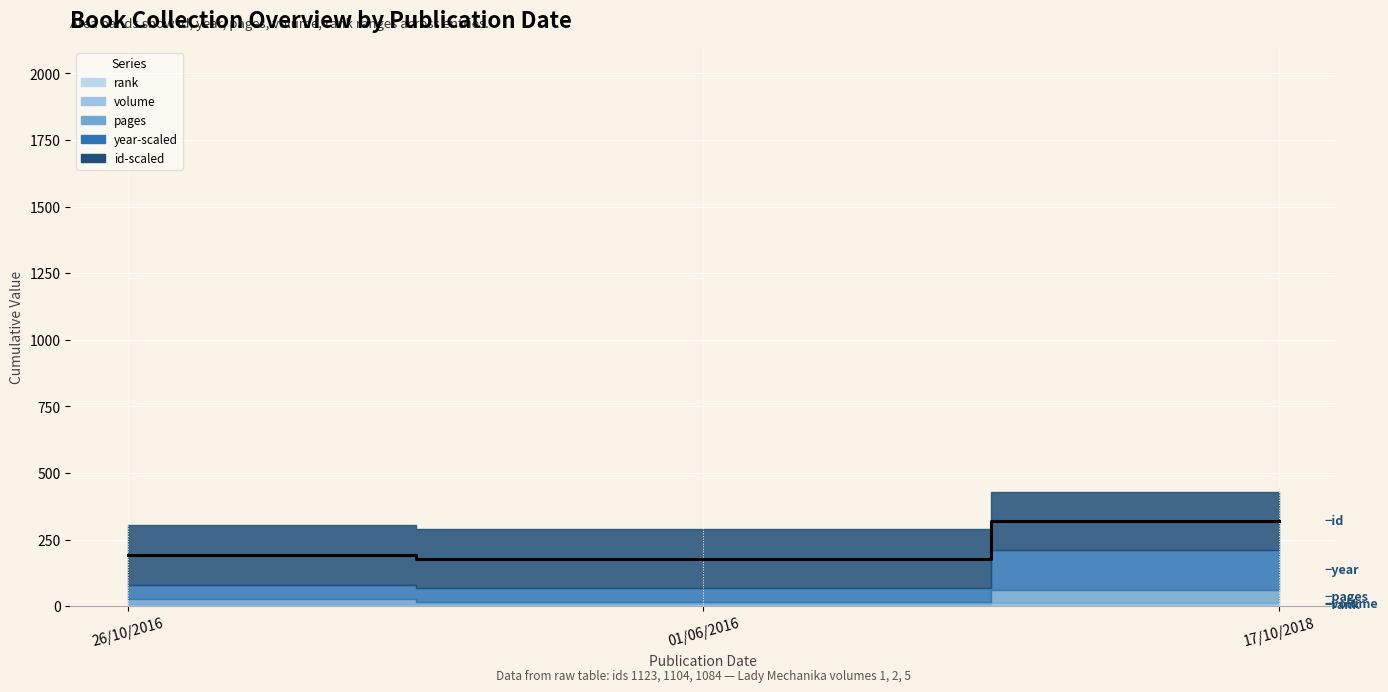

Where is the data nearest to the value 249?

26/10/2016